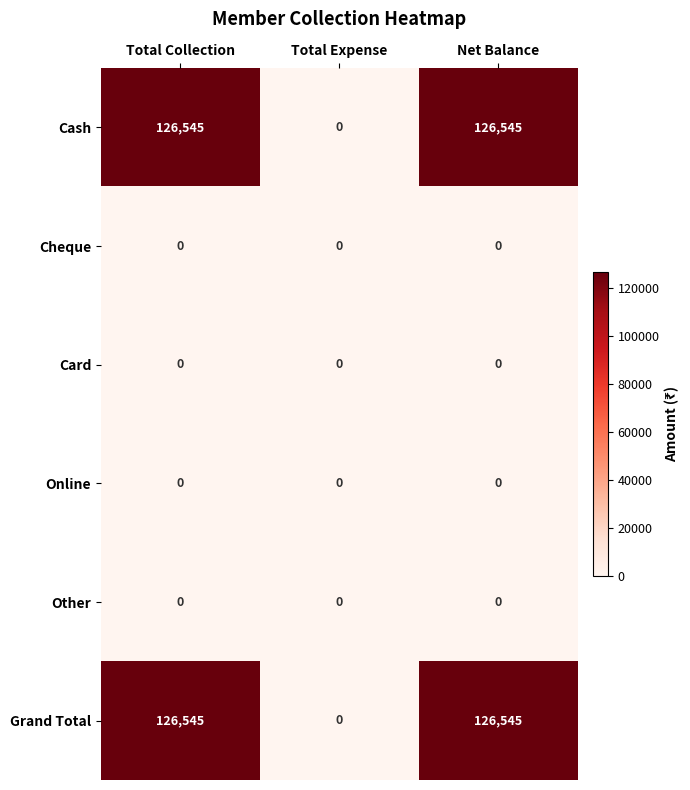

Reading right to left, transcribe all the data shown in this chart.

Cash: 126545	0	126545
Cheque: 0	0	0
Card: 0	0	0
Online: 0	0	0
Other: 0	0	0
Grand Total: 126545	0	126545